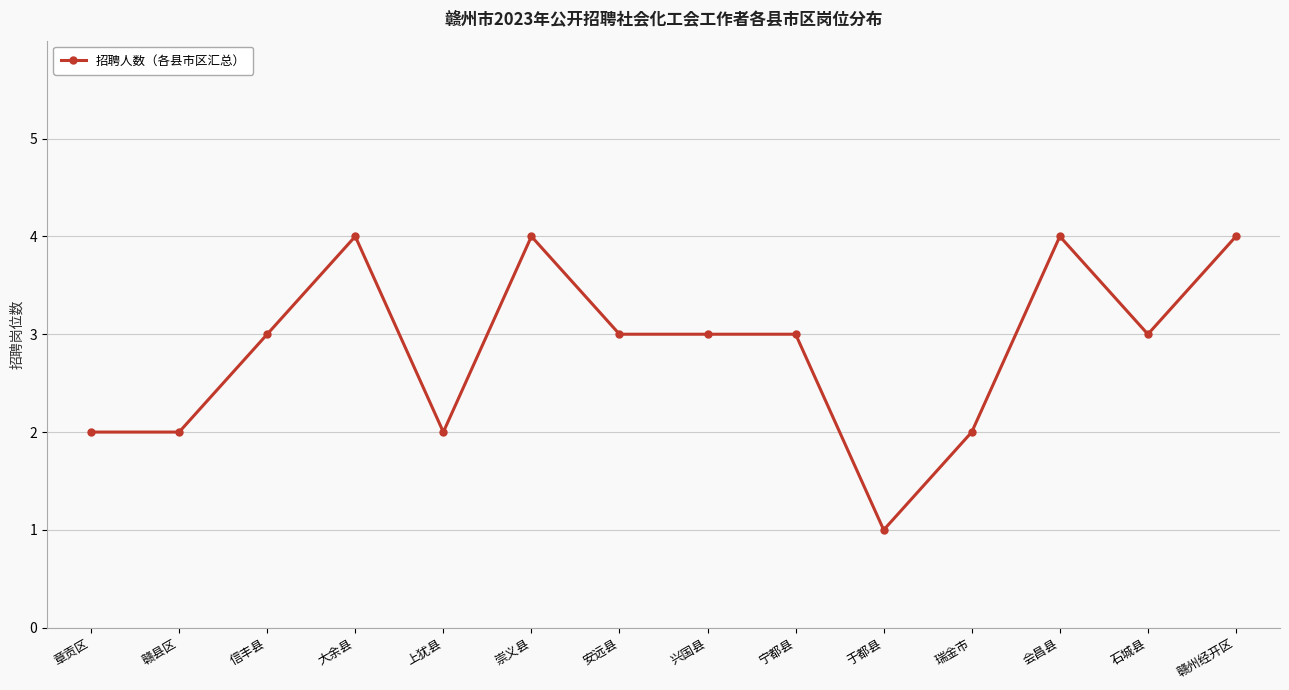

Reading left to right, what are all the values shown in this chart?

2	2	3	4	2	4	3	3	3	1	2	4	3	4